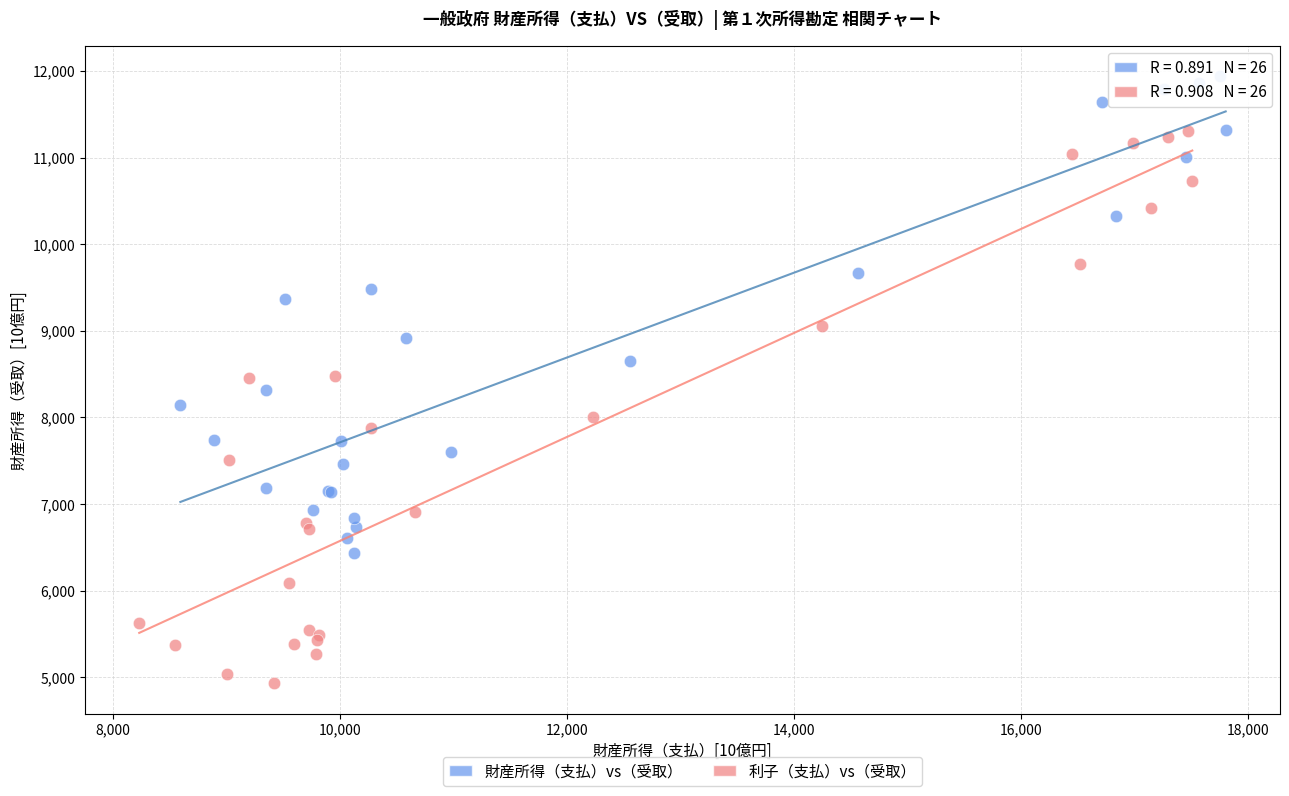

Which series reaches the maximum Y coordinate?

財産所得（支払）vs（受取）